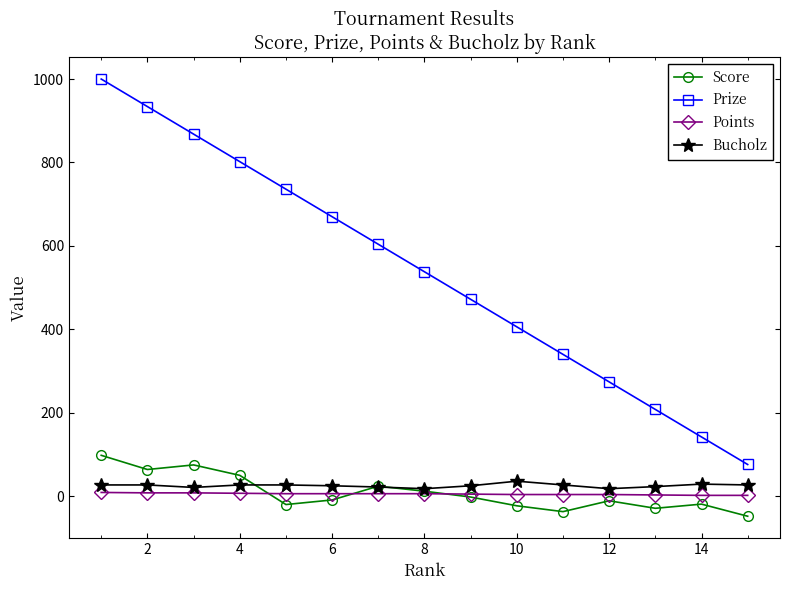

Which series has the largest total across all categories?

Prize